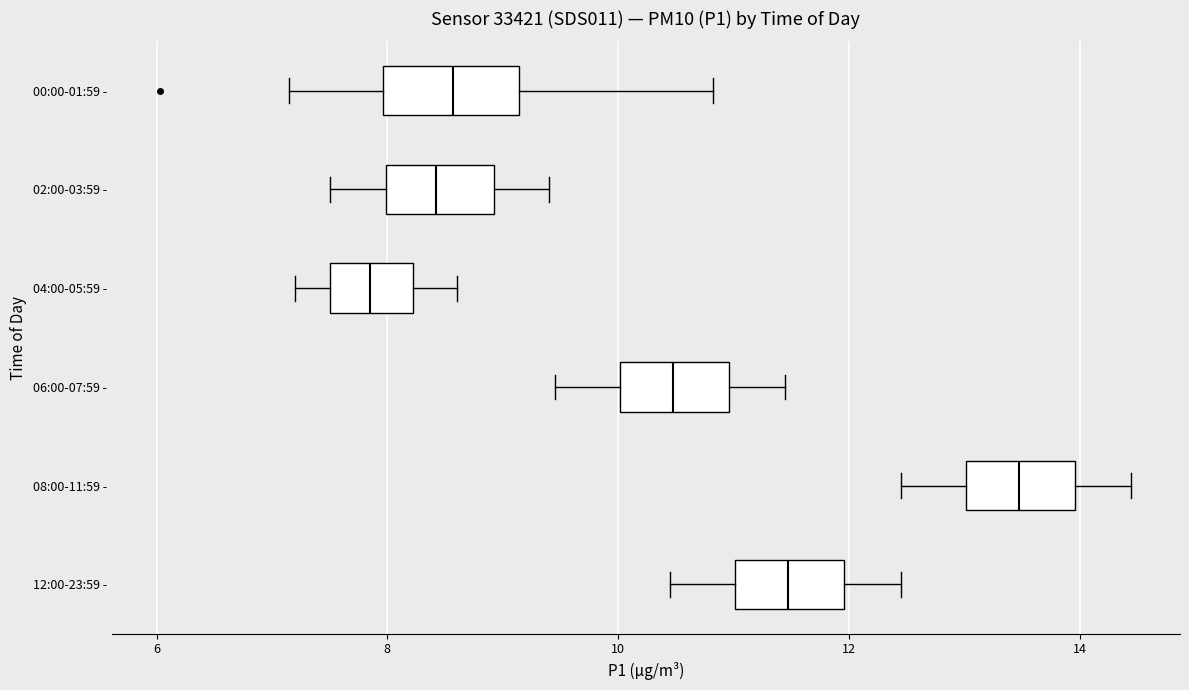

Reading bottom to top, read every box against the x-axis: the position of its median line, the range the box covers, and the ends of its whiskers. The values are not printed on the chart, so give them approximately, as read against the axis.

12:00-23:59 -: median 11.4, box 11.0 to 12.0, whiskers 10.4 to 12.4
08:00-11:59 -: median 13.4, box 13.0 to 14.0, whiskers 12.4 to 14.4
06:00-07:59 -: median 10.4, box 10.0 to 11.0, whiskers 9.4 to 11.4
04:00-05:59 -: median 7.8, box 7.6 to 8.2, whiskers 7.2 to 8.6
02:00-03:59 -: median 8.4, box 8.0 to 9.0, whiskers 7.6 to 9.4
00:00-01:59 -: median 8.6, box 8.0 to 9.2, whiskers 7.2 to 10.8